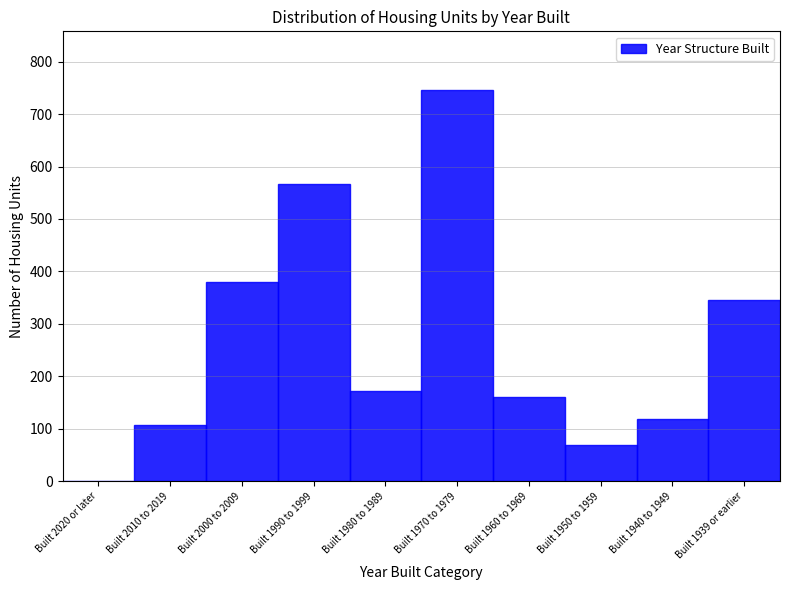

Reading right to left, transcribe all the data shown in this chart.

Built 1939 or earlier=345	Built 1940 to 1949=119	Built 1950 to 1959=69	Built 1960 to 1969=160	Built 1970 to 1979=746	Built 1980 to 1989=171	Built 1990 to 1999=567	Built 2000 to 2009=379	Built 2010 to 2019=108	Built 2020 or later=0